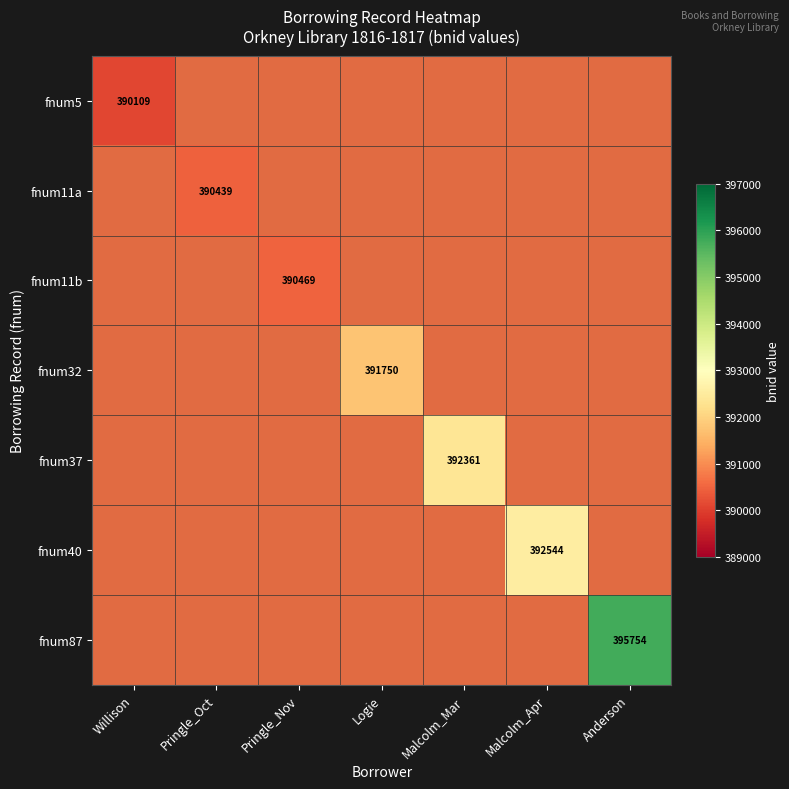

Is the value of fnum5 at Anderson greater than the value of fnum37 at Pringle_Oct?

No